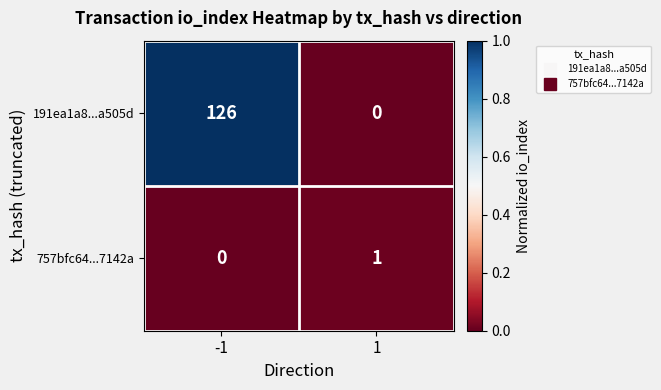

List the series in order of their overall mean, highest first.

191ea1a8...a505d, 757bfc64...7142a